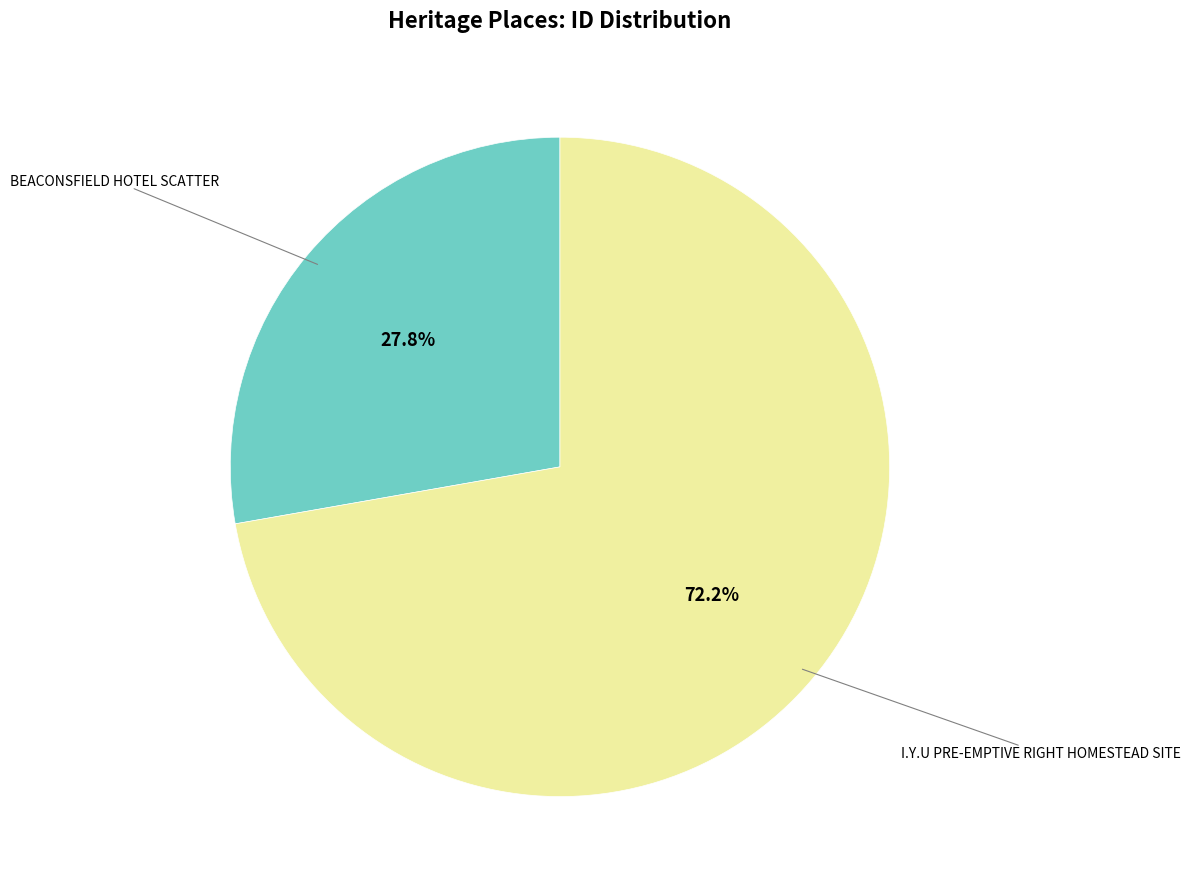

Does any single category account for the majority?

Yes